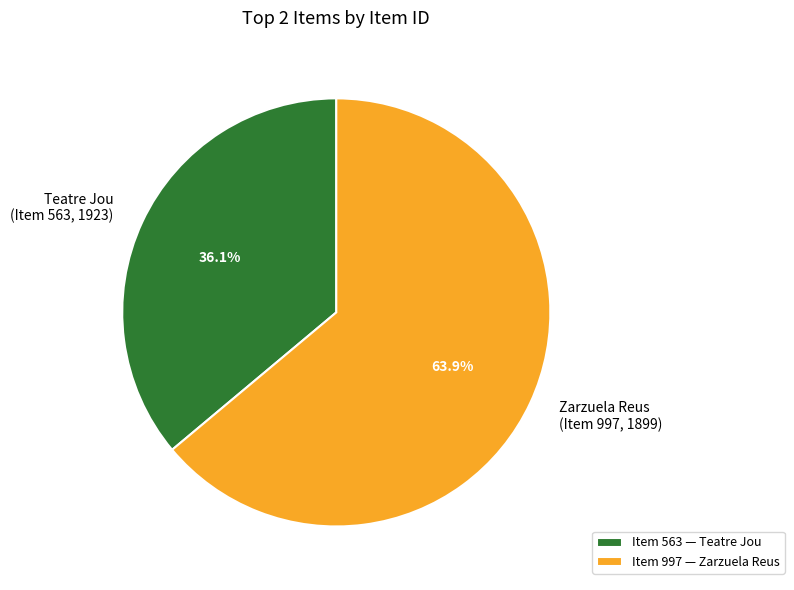

How many segments does this pie chart have?

2